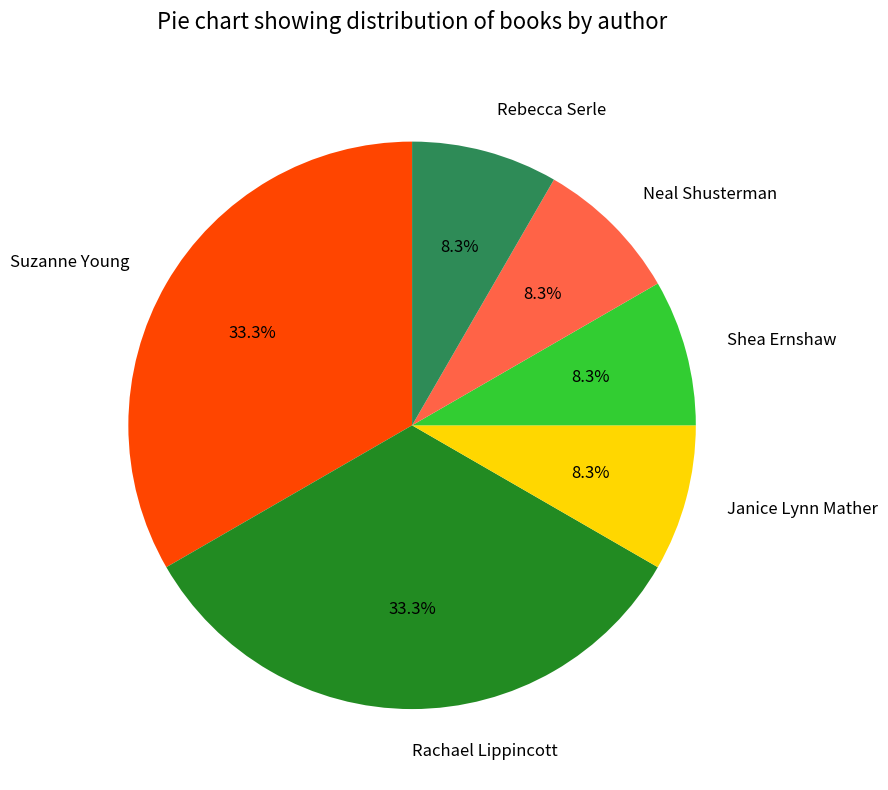

What is the ratio of the value at Janice Lynn Mather to the value at Shea Ernshaw?

1.0